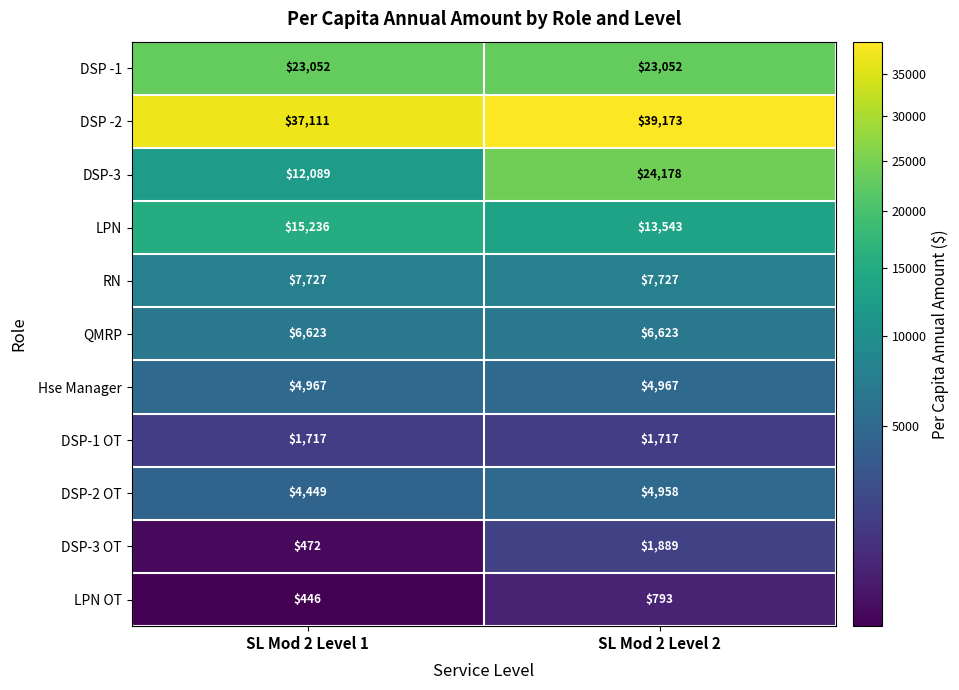

What is the minimum value shown in the chart?

446